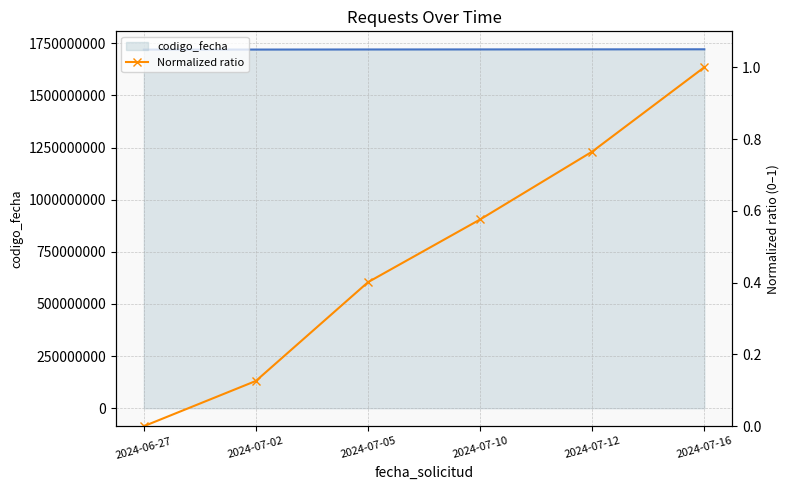

What is the change in value from 2024-07-05 to 2024-07-12?

+0.4